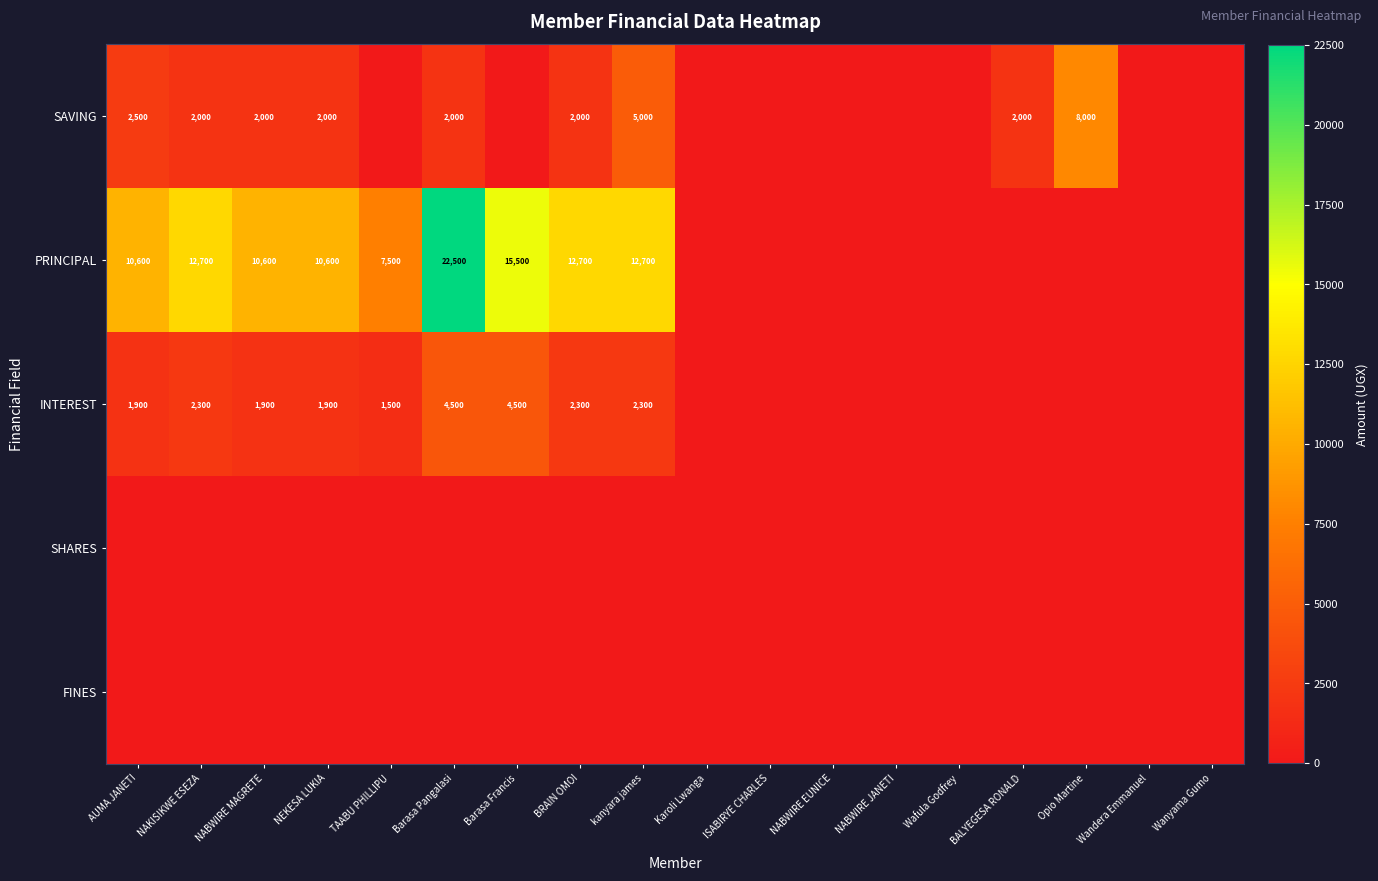

What is the sum of the SAVING values at Opio Martine and BALYEGESA RONALD?

10000